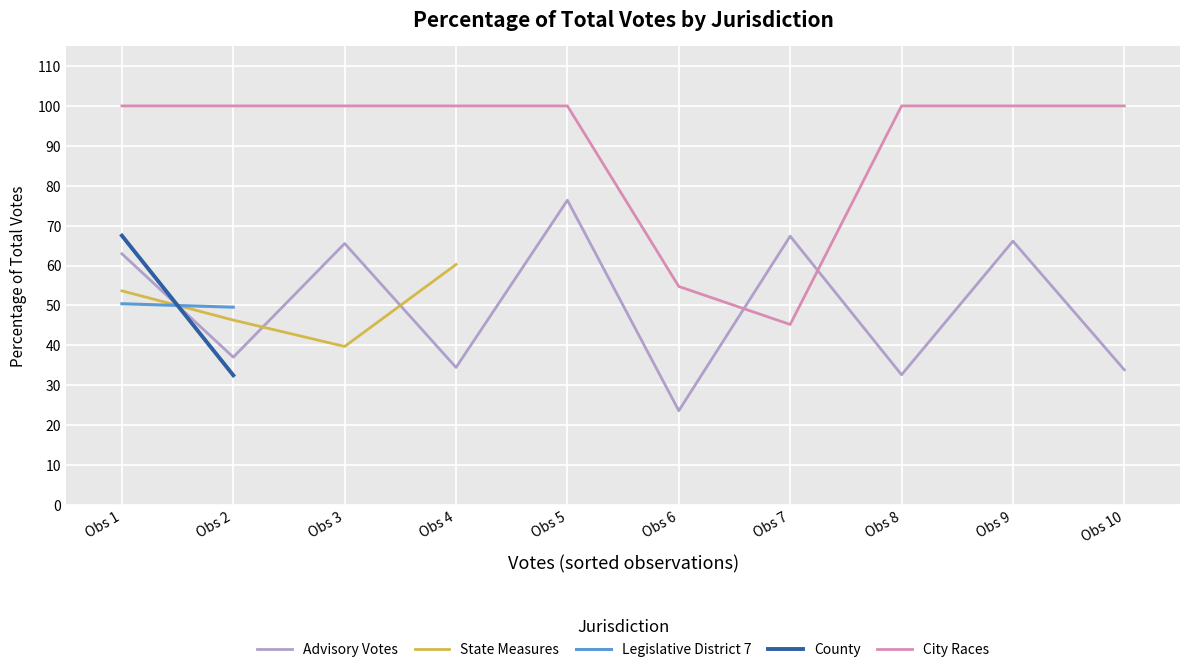

Between which two adjacent categories do Advisory Votes and City Races first intersect?

Obs 6 and Obs 7